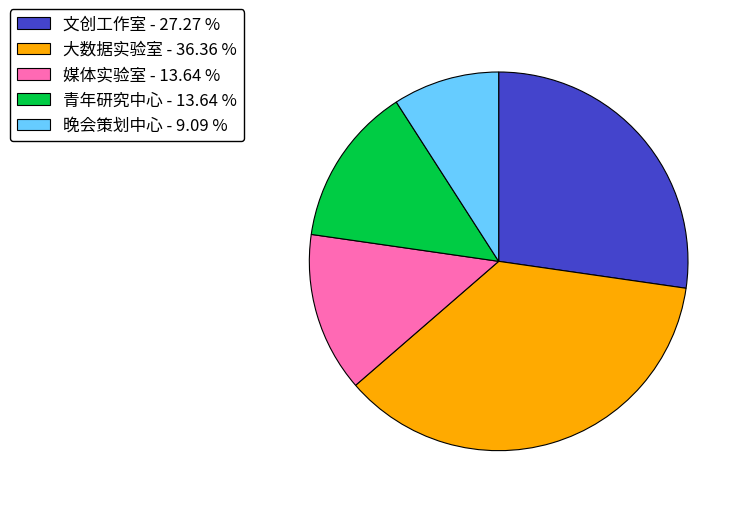

Combined, do 晚会策划中心 - 9.09 % and 媒体实验室 - 13.64 % account for over 50%?

No